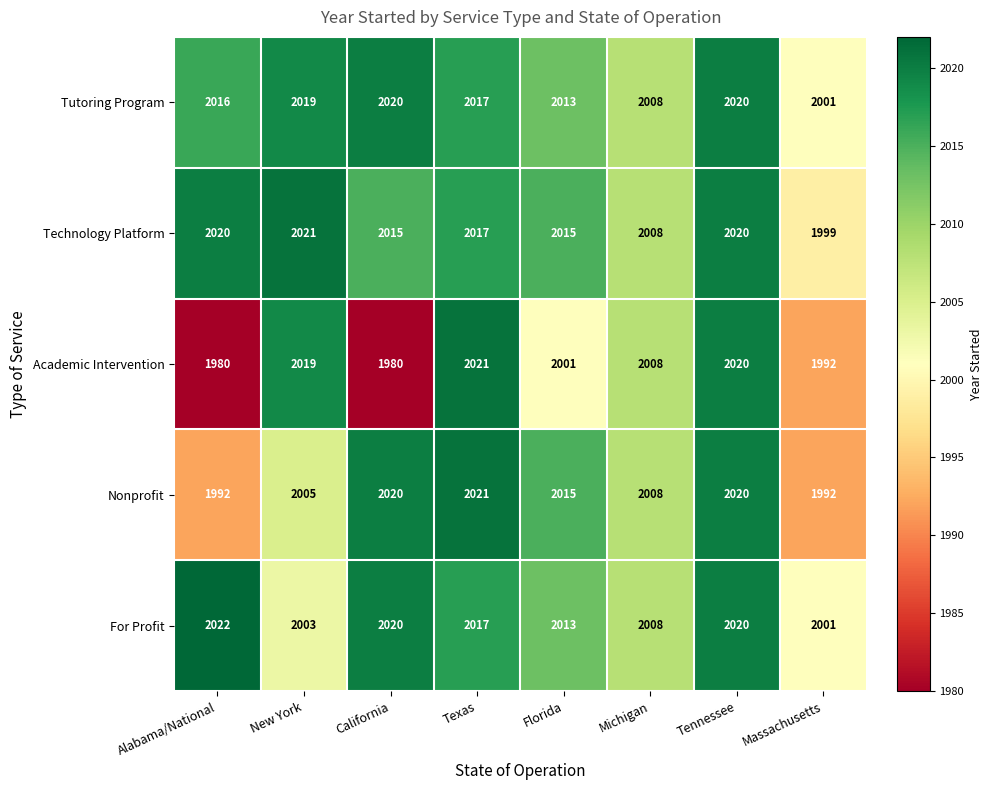

At which category does the chart reach its peak across all series?

Alabama/National